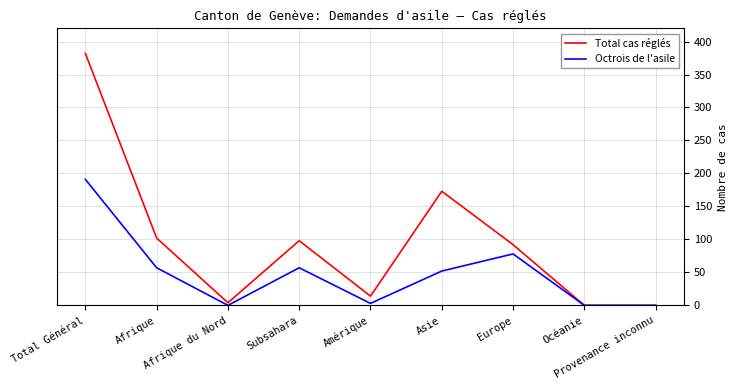

Rank the series by their average value, from highest to lowest.

Total cas réglés, Octrois de l'asile